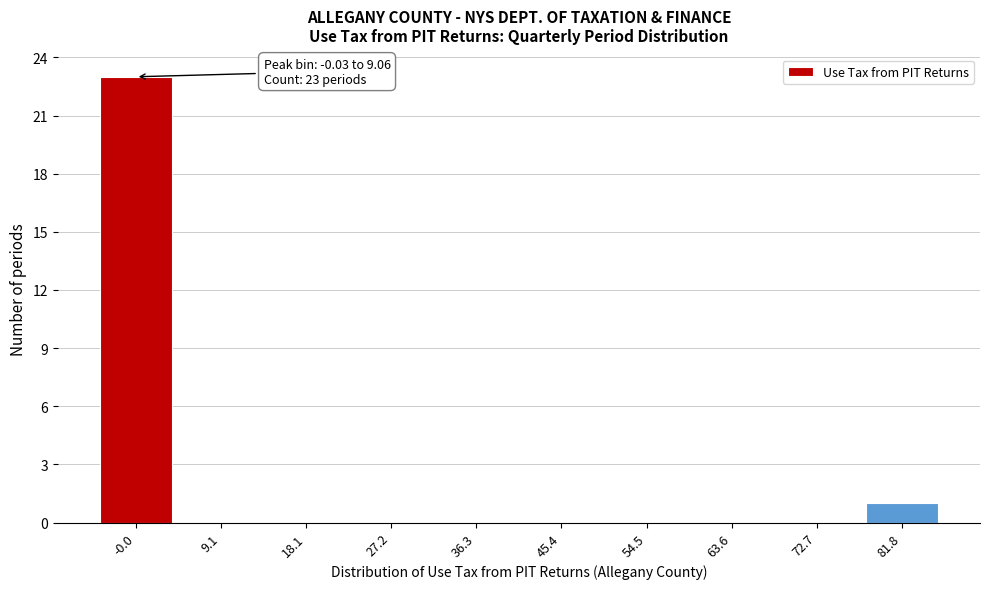

Reading left to right, what are all the values shown in this chart?

-0.0=23	9.1=0	18.1=0	27.2=0	36.3=0	45.4=0	54.5=0	63.6=0	72.7=0	81.8=1